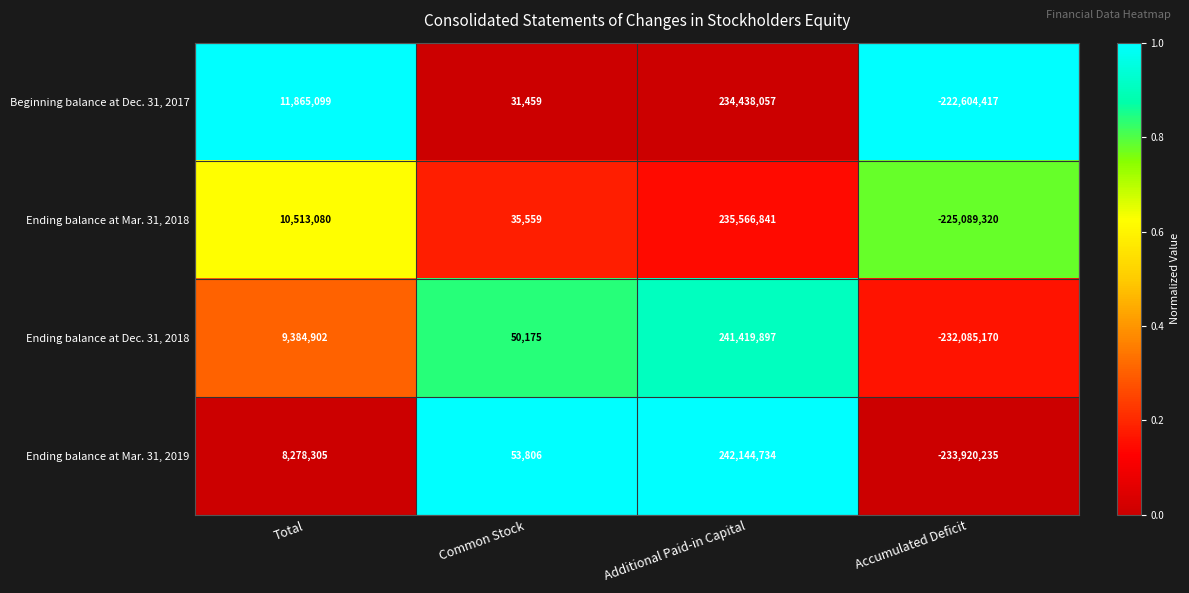

Is it true that Beginning balance at Dec. 31, 2017 equals 42988 at Common Stock?

False